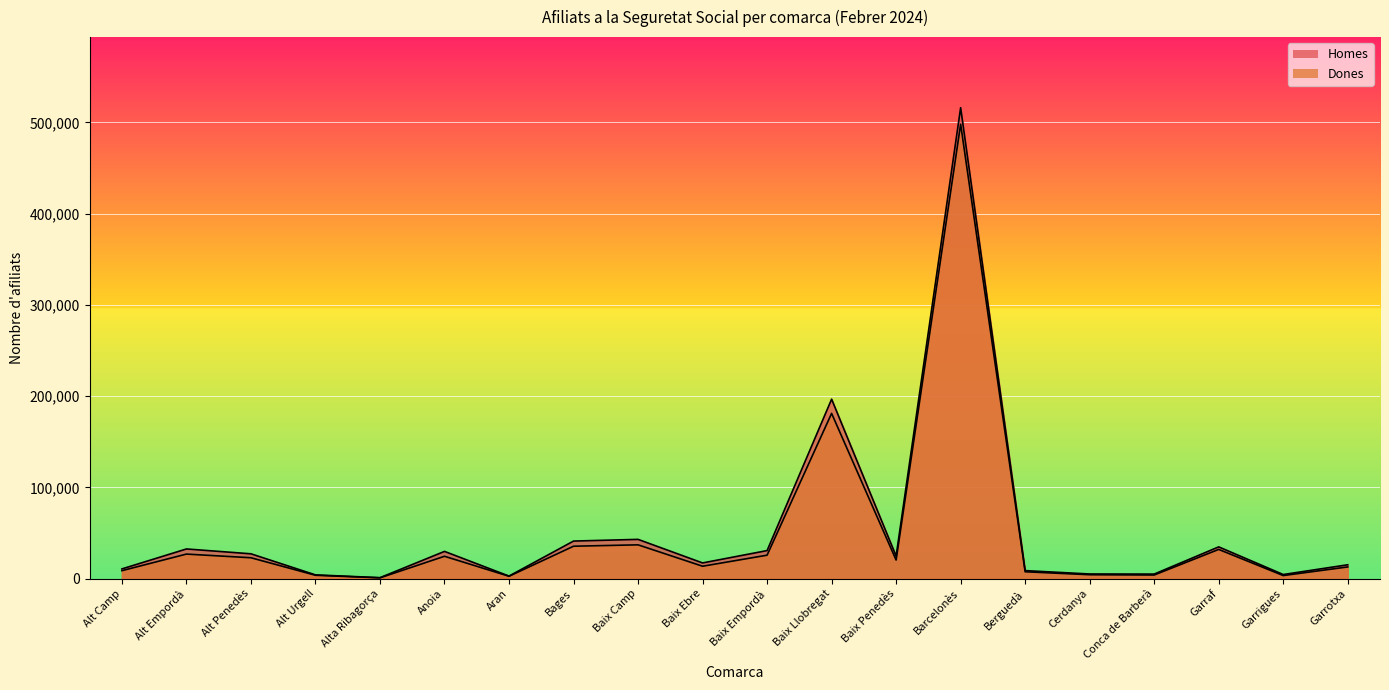

Which has a higher value, Garraf or Baix Penedès?

Garraf